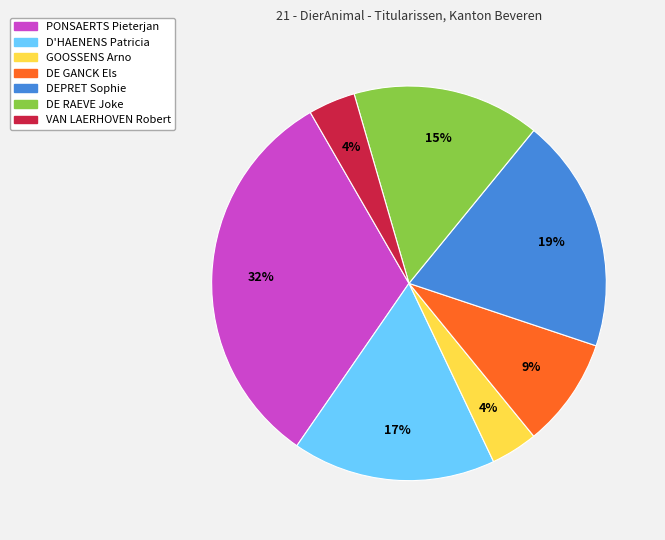

Approximately how many times larger is the value at GOOSSENS Arno compared to DE GANCK Els?

0.4